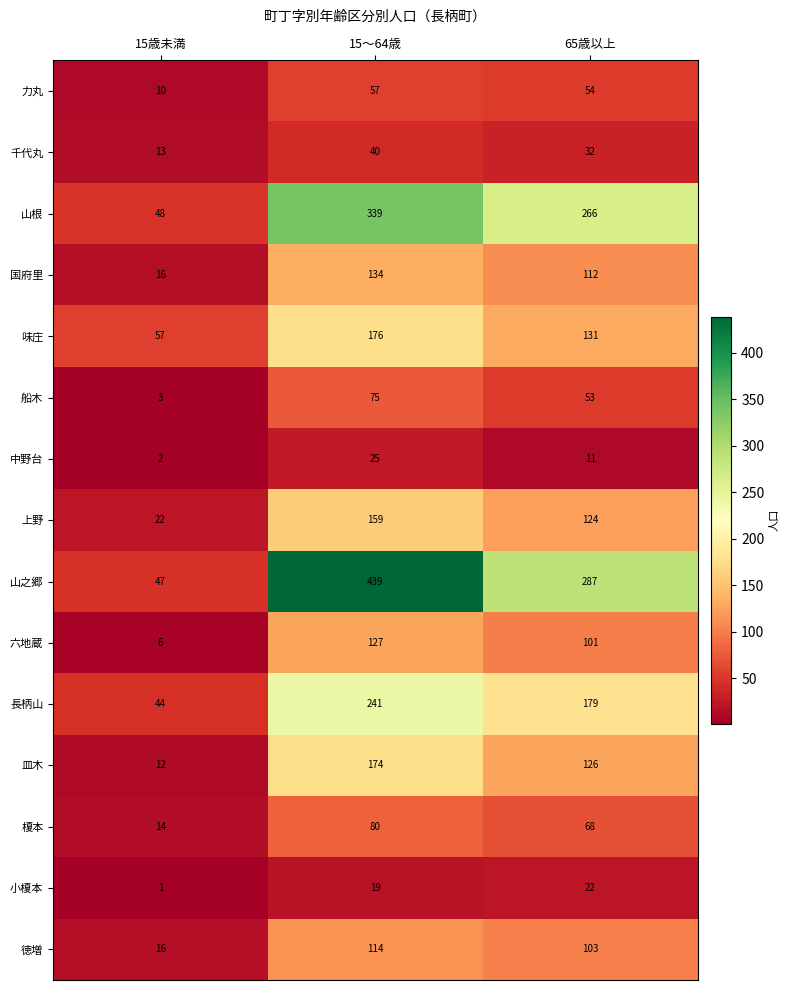

At how many categories does at least one series exceed 132?

2